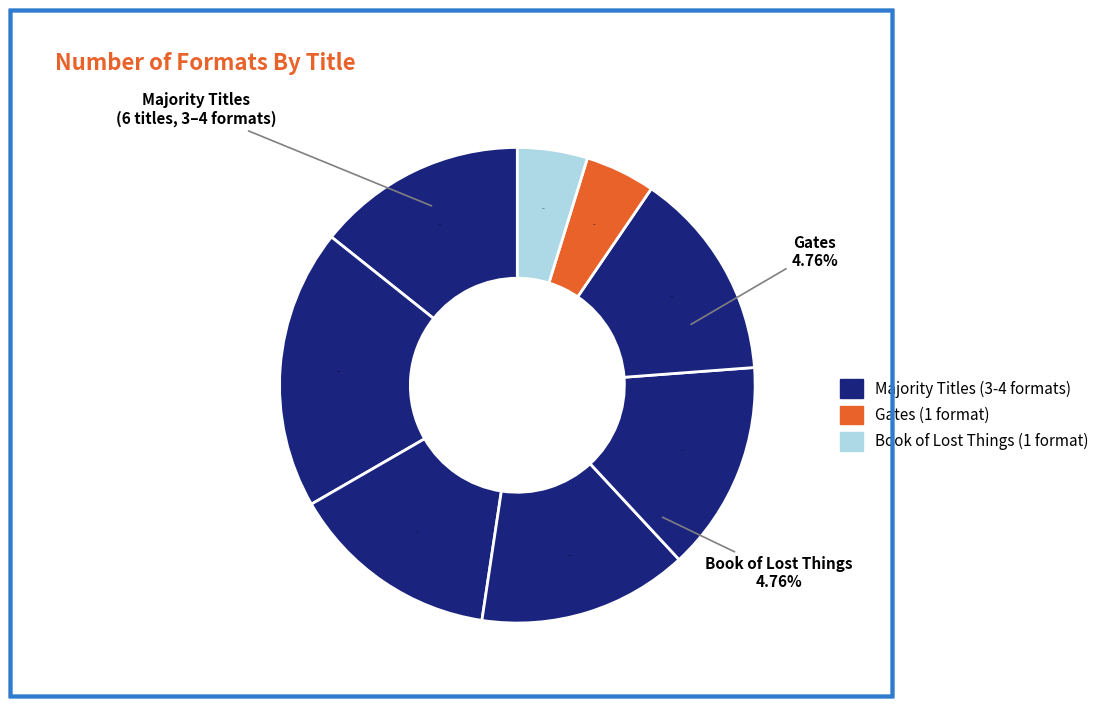

How many slices are in this pie chart?

8